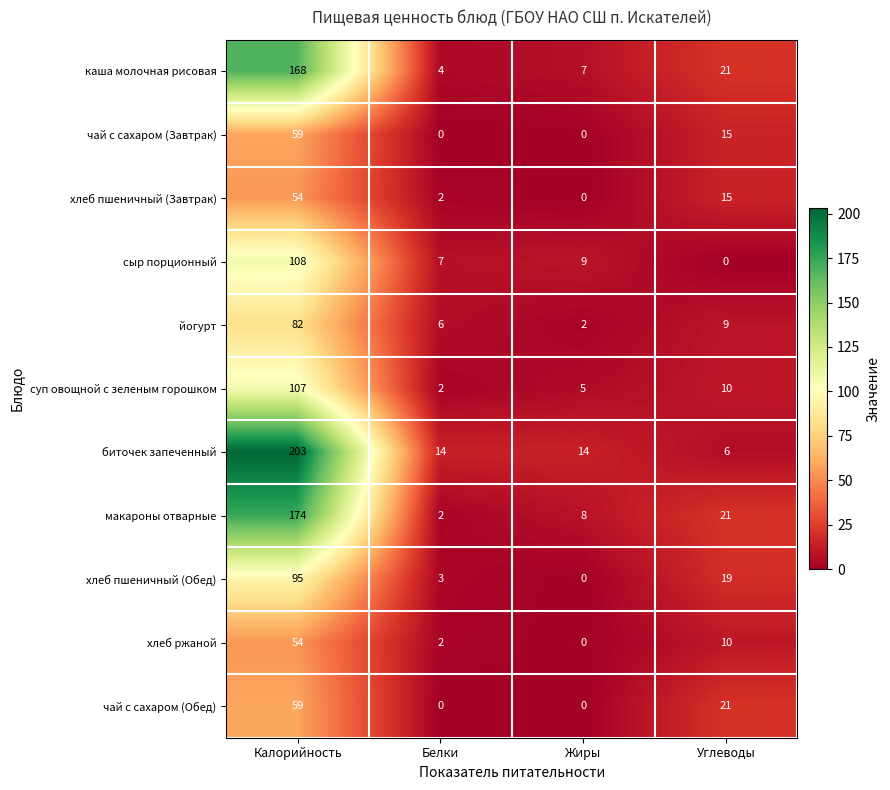

Which series has the largest total across all categories?

биточек запеченный